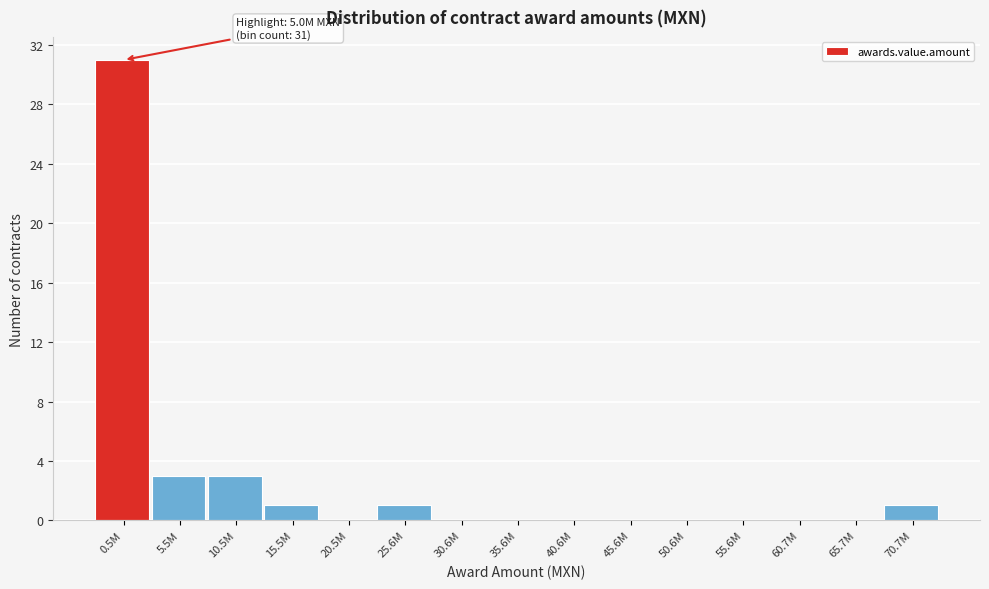

Reading left to right, what are all the values shown in this chart?

0.5M=31	5.5M=3	10.5M=3	15.5M=1	20.5M=0	25.6M=1	30.6M=0	35.6M=0	40.6M=0	45.6M=0	50.6M=0	55.6M=0	60.7M=0	65.7M=0	70.7M=1